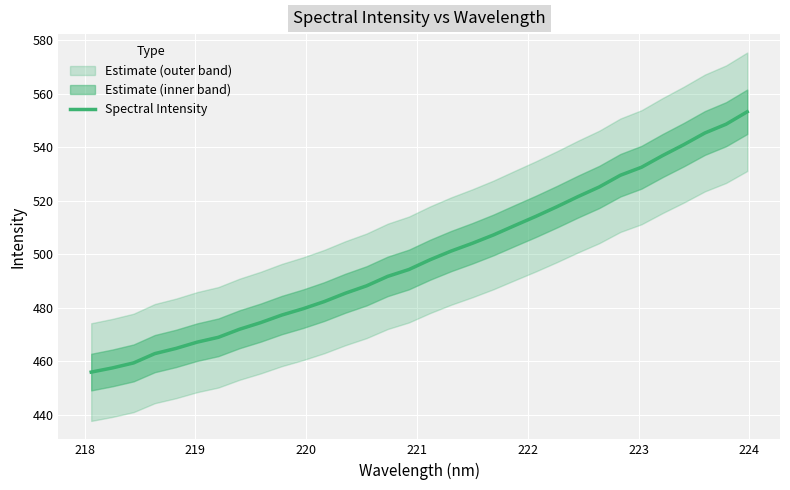

What is the highest value of the Spectral Intensity series?

553.2